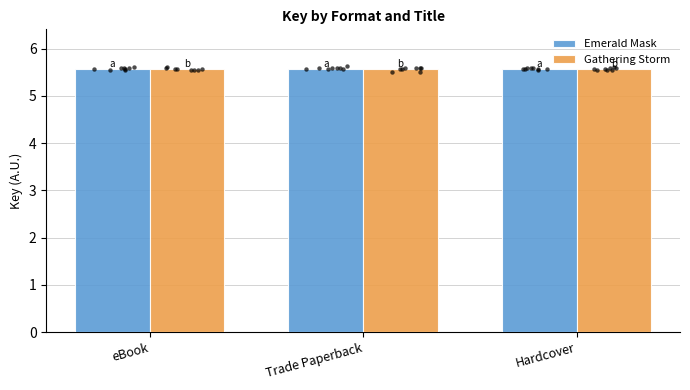

What are all the series names shown in the legend?

Emerald Mask, Gathering Storm